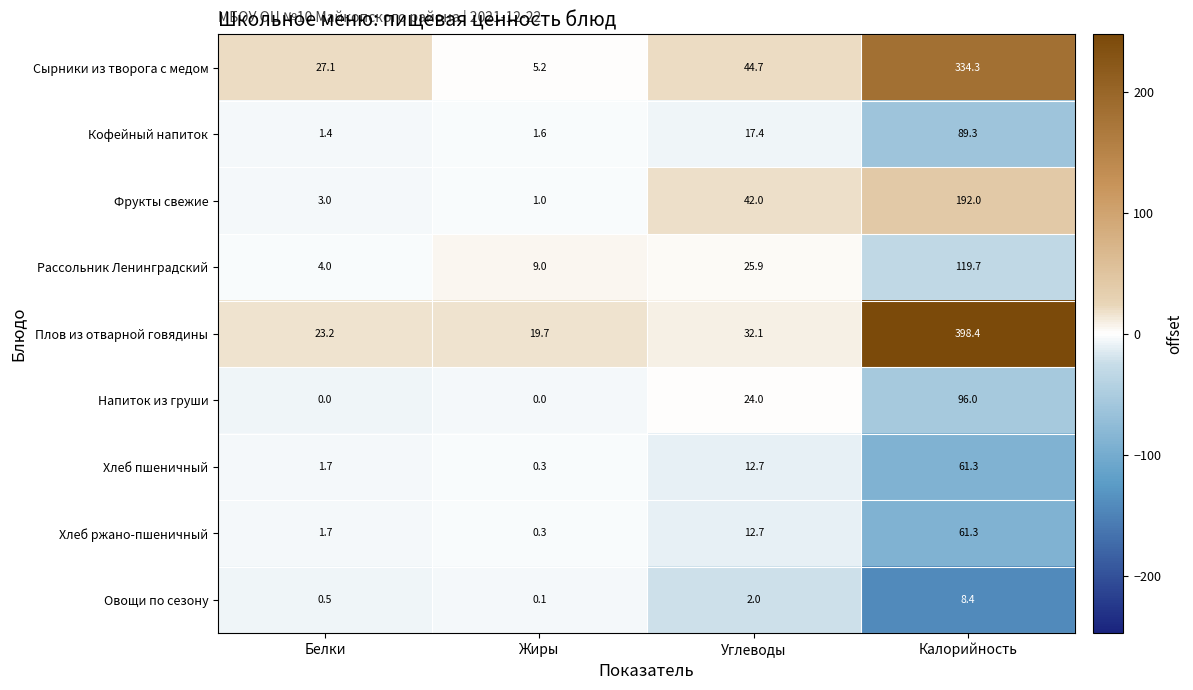

What is the average value of the Хлеб пшеничный series?

19.0